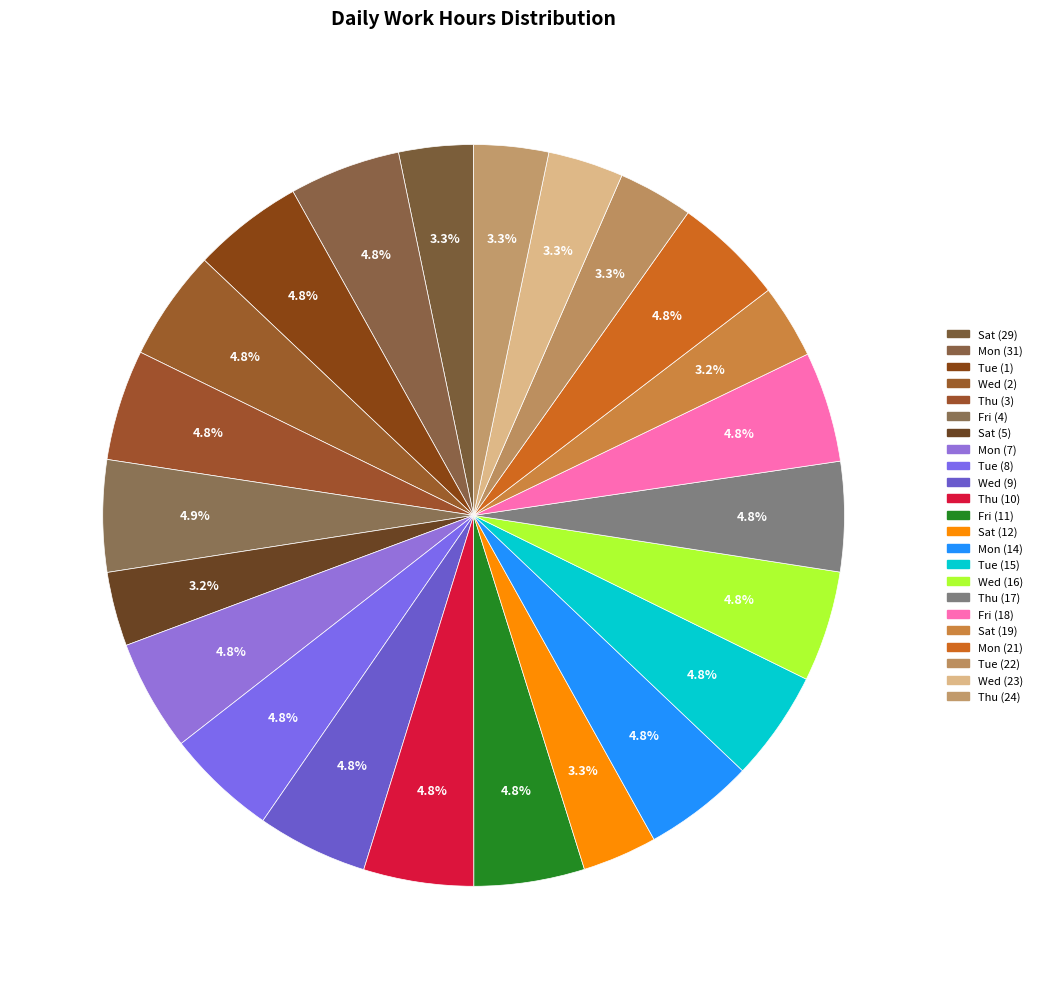

Count the number of slices in the pie.

23